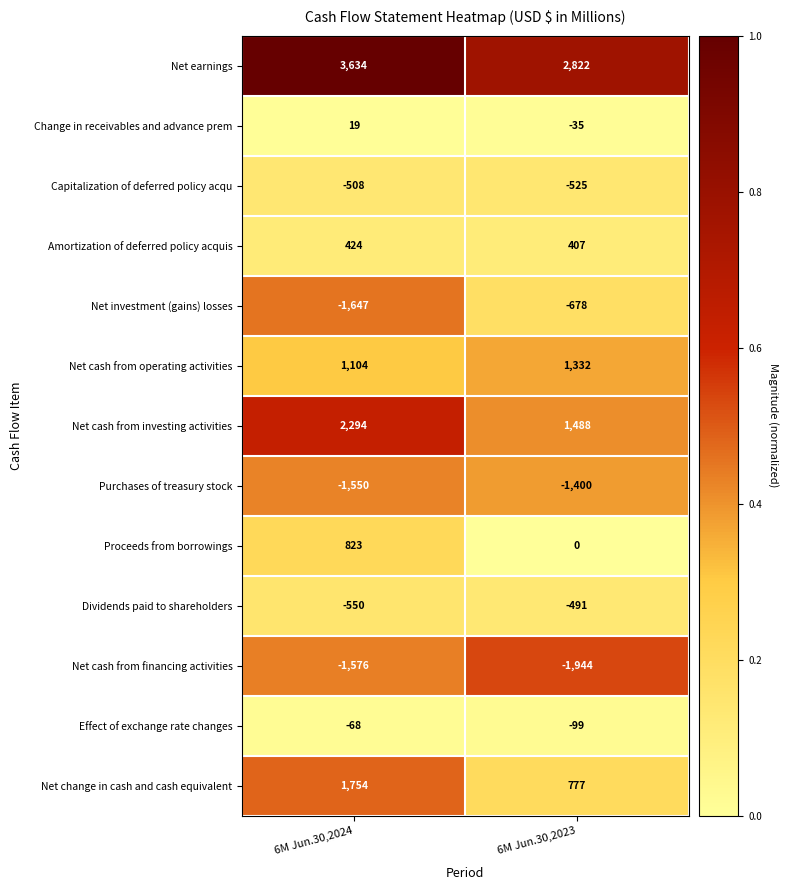

Rank the categories by Change in receivables and advance prem value from lowest to highest.

6M Jun.30,2023, 6M Jun.30,2024